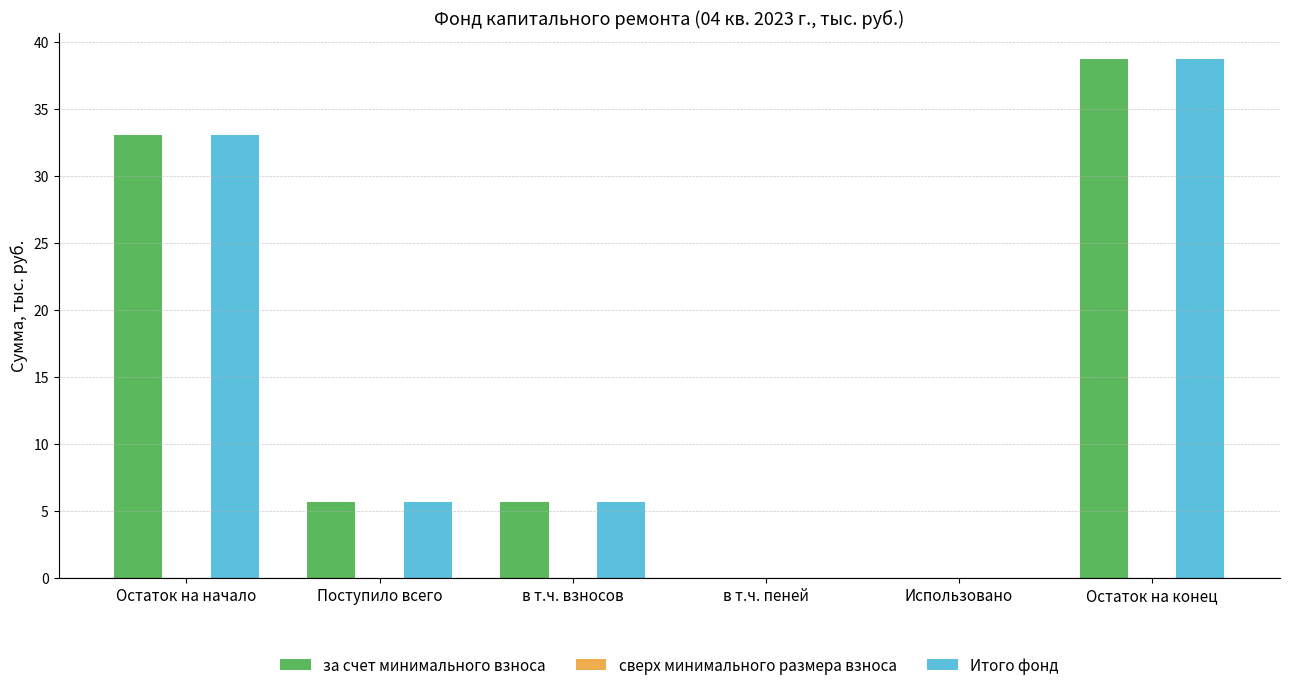

Is it true that за счет минимального взноса equals 52.7 at Остаток на начало?

False